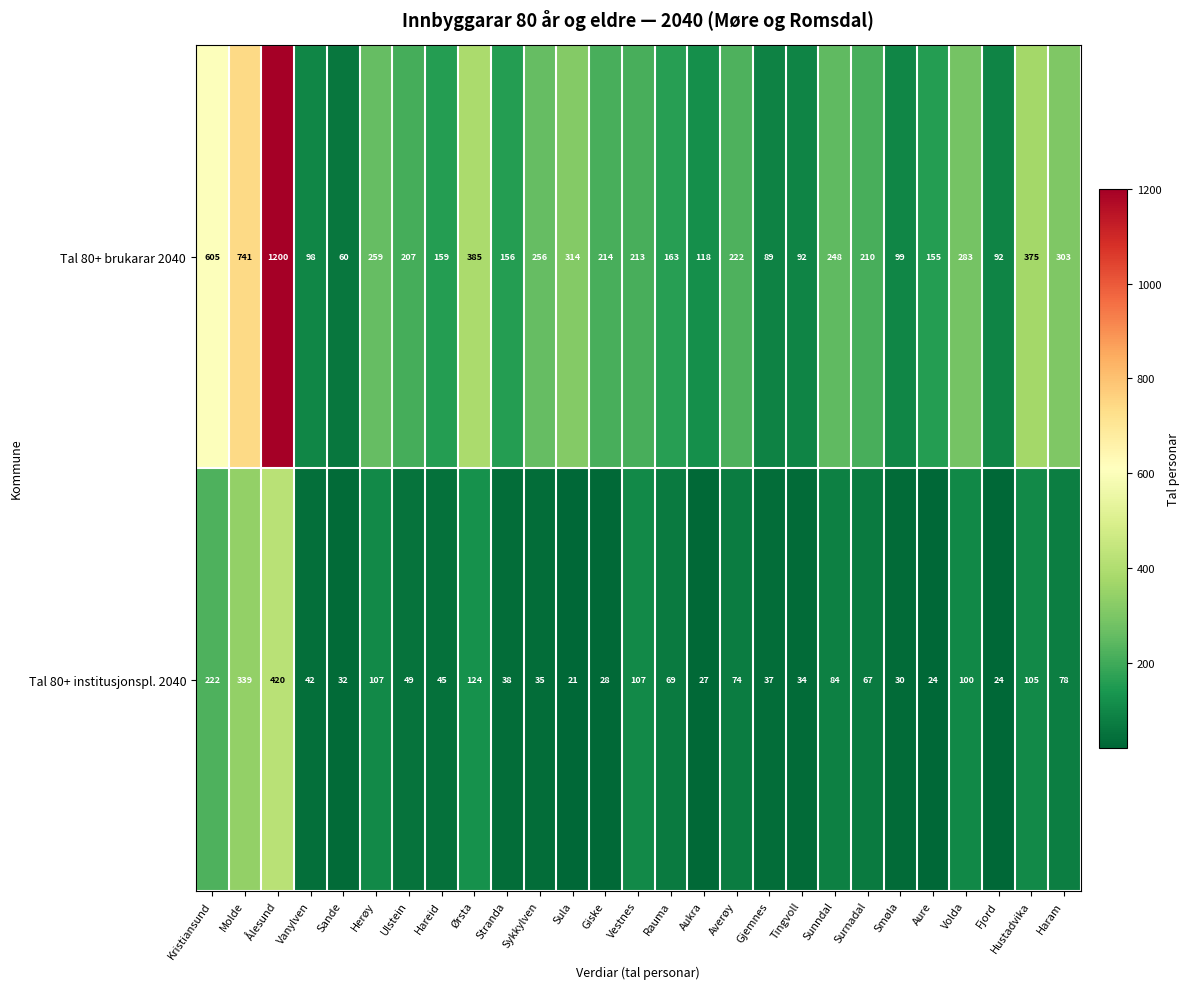

Which series has the widest spread of values?

Tal 80+ brukarar 2040